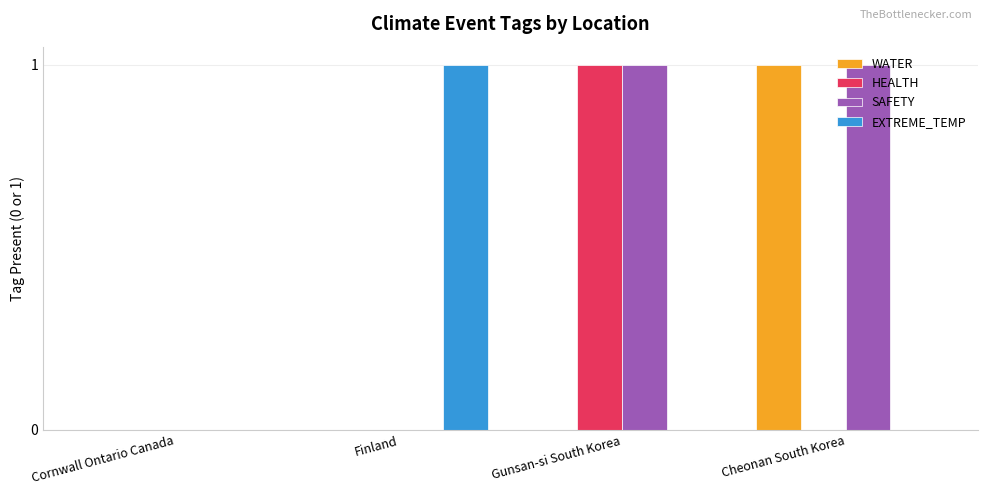

Does the chart contain stacked bars?

No